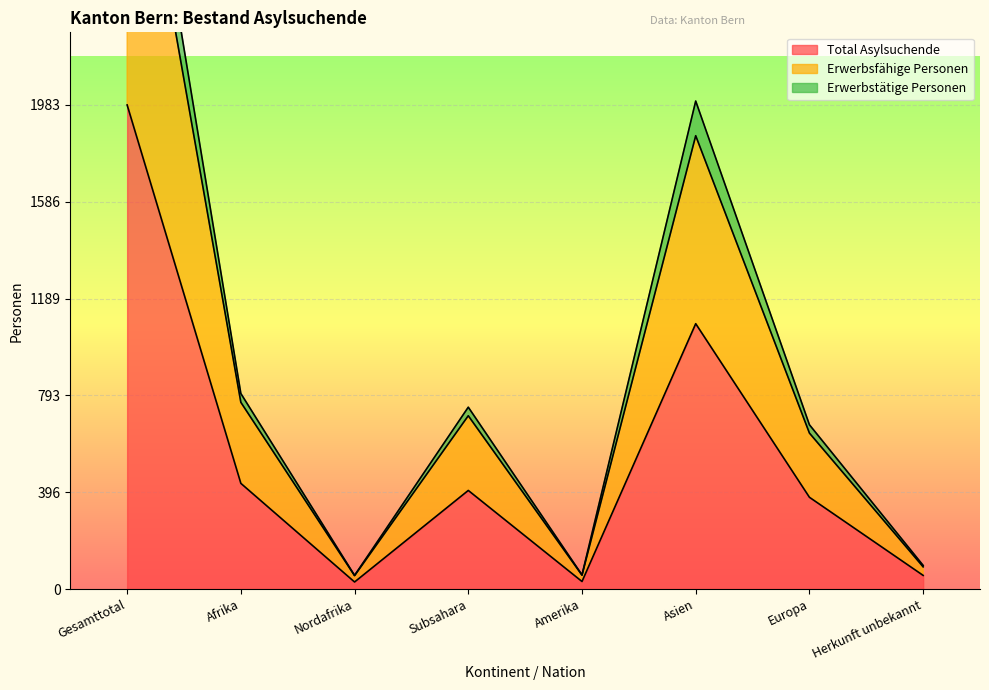

List the series in order of their peak value, highest first.

Erwerbstätige Personen, Erwerbsfähige Personen, Total Asylsuchende